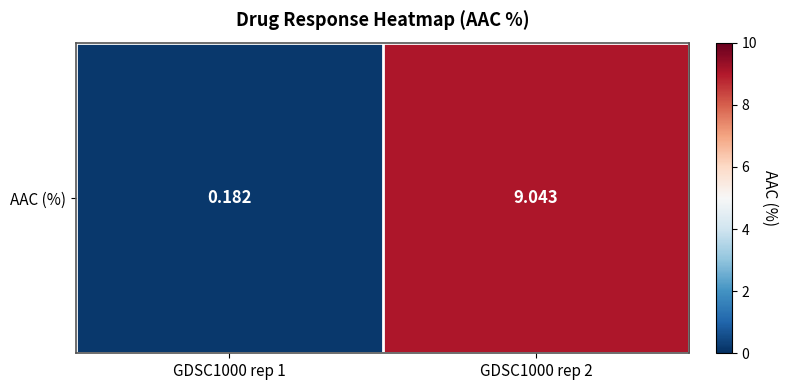

Which has a higher value, GDSC1000 rep 1 or GDSC1000 rep 2?

GDSC1000 rep 2